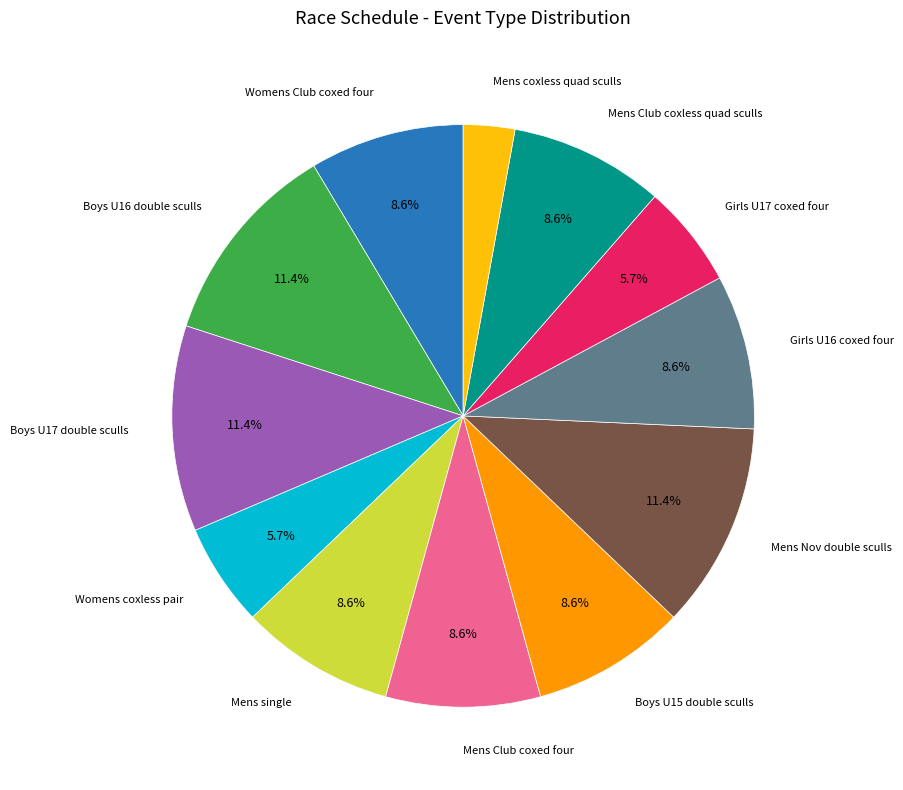

Is there a majority slice in this chart?

No